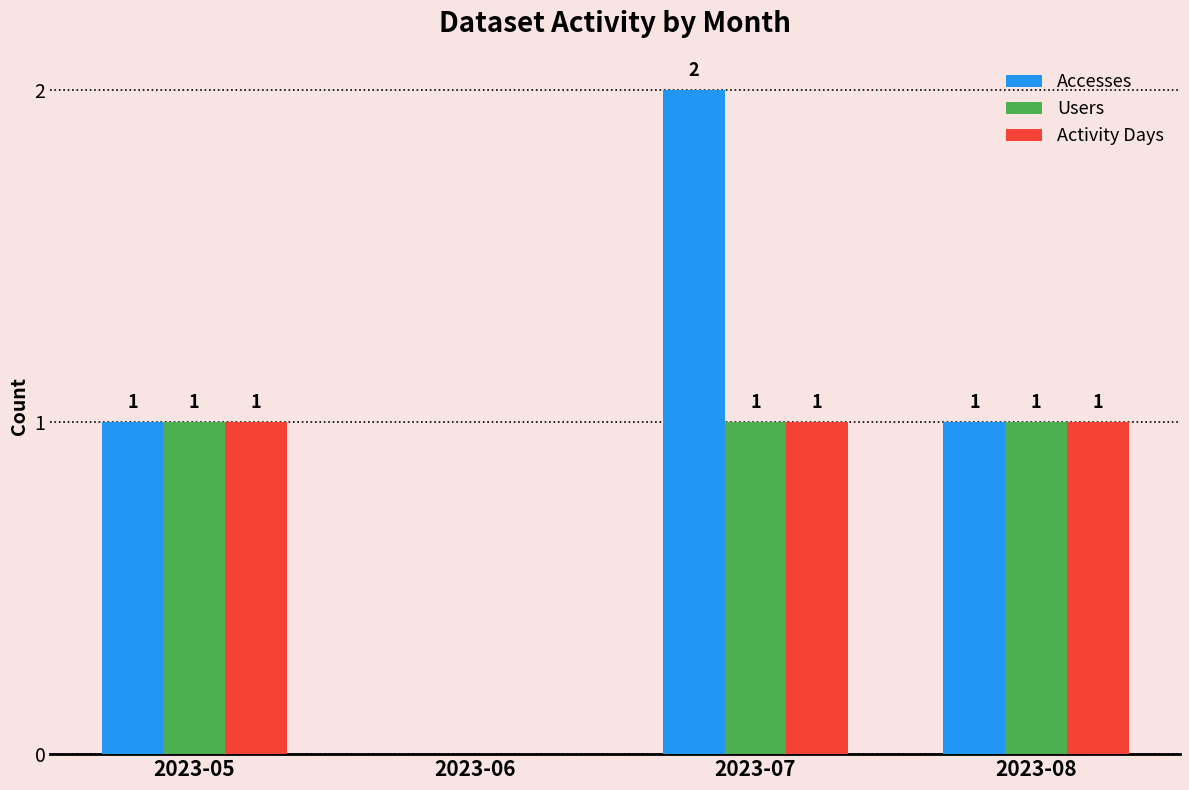

What is the sum of the Accesses values at 2023-07 and 2023-06?

2